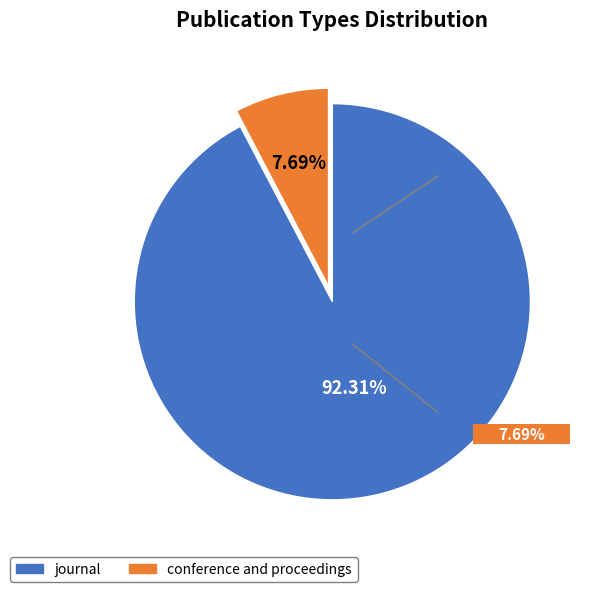

How many segments does this pie chart have?

2